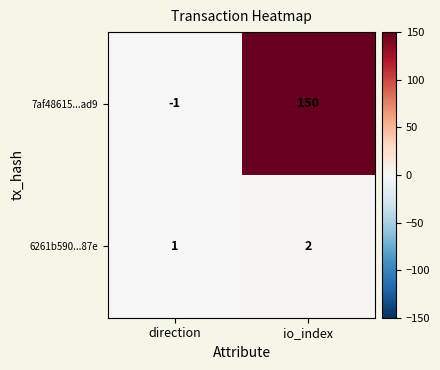

Which series has the widest spread of values?

7af48615...ad9